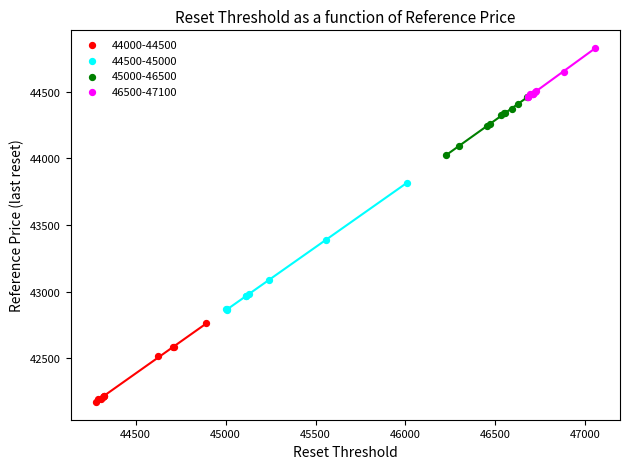

Which series contains the lowest Y value?

44000-44500